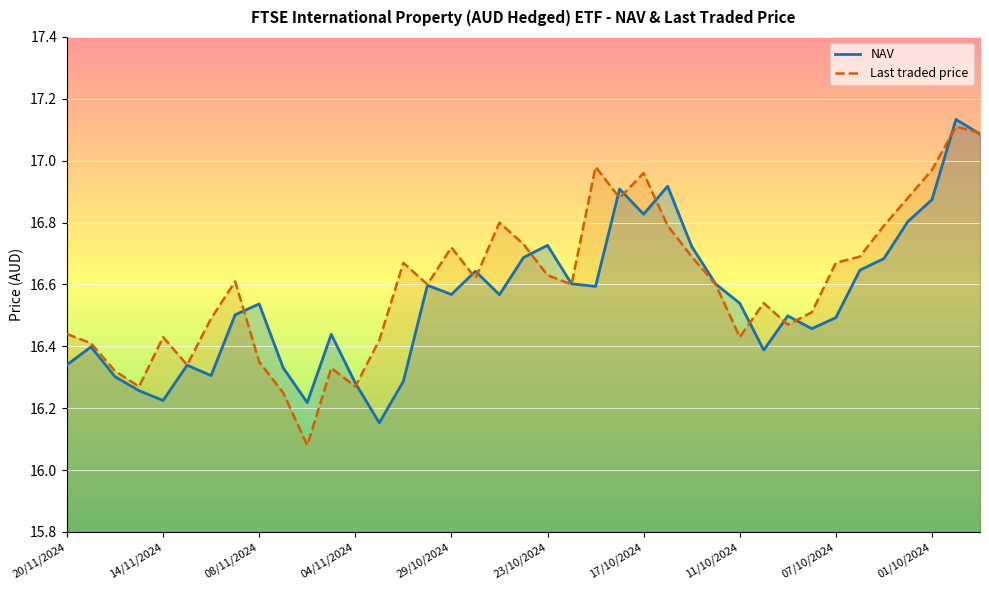

Is it true that NAV equals 7.6 at 01/10/2024?

False